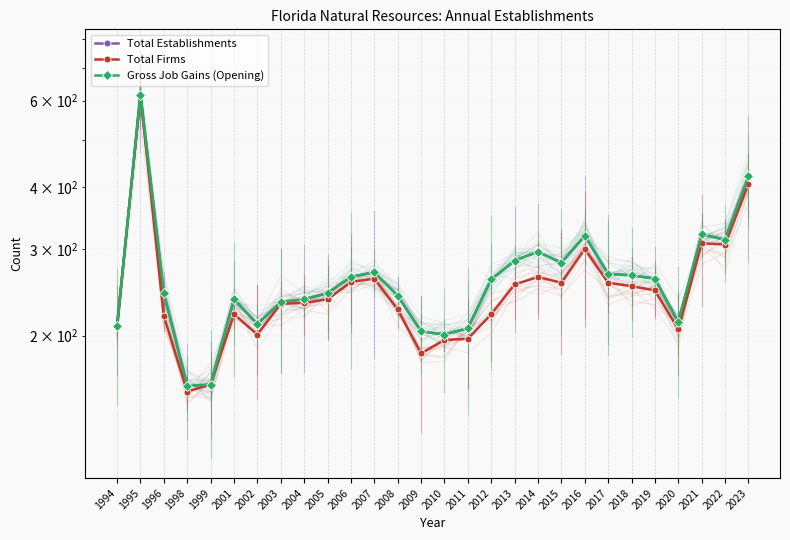

At which label does Total Firms reach its minimum?

1998